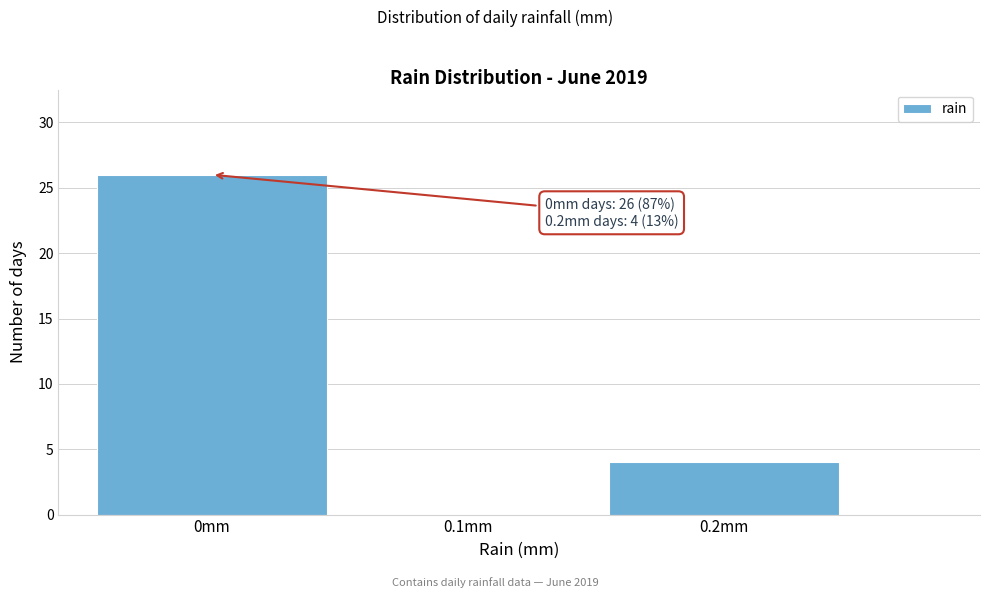

Reading left to right, what are all the values shown in this chart?

0mm=26	0.1mm=0	0.2mm=4